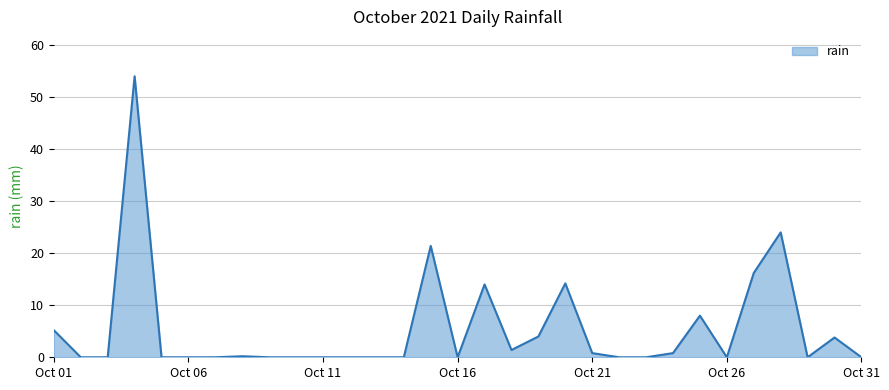

Does the chart display data point markers on the line(s)?

No